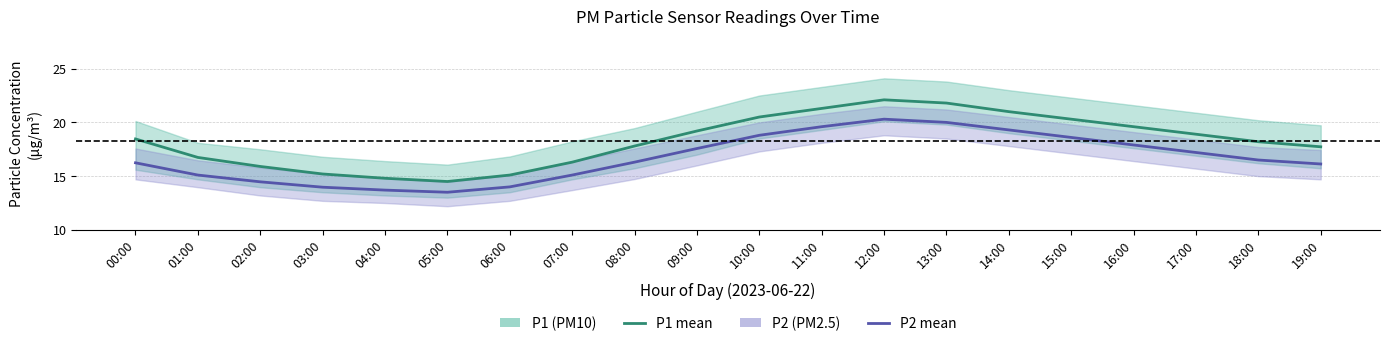

How many categories are shown in the chart?

20